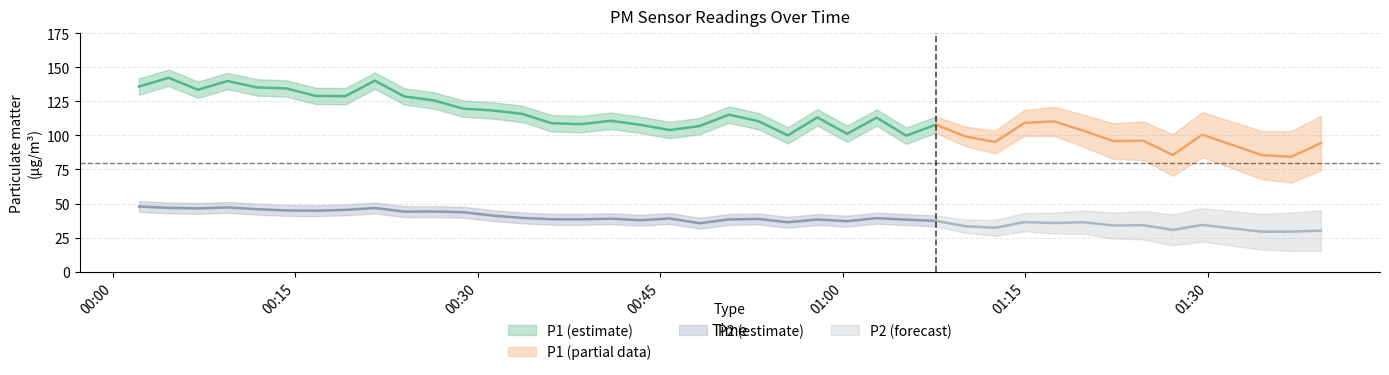

What is the average value of the P1 series?

112.3